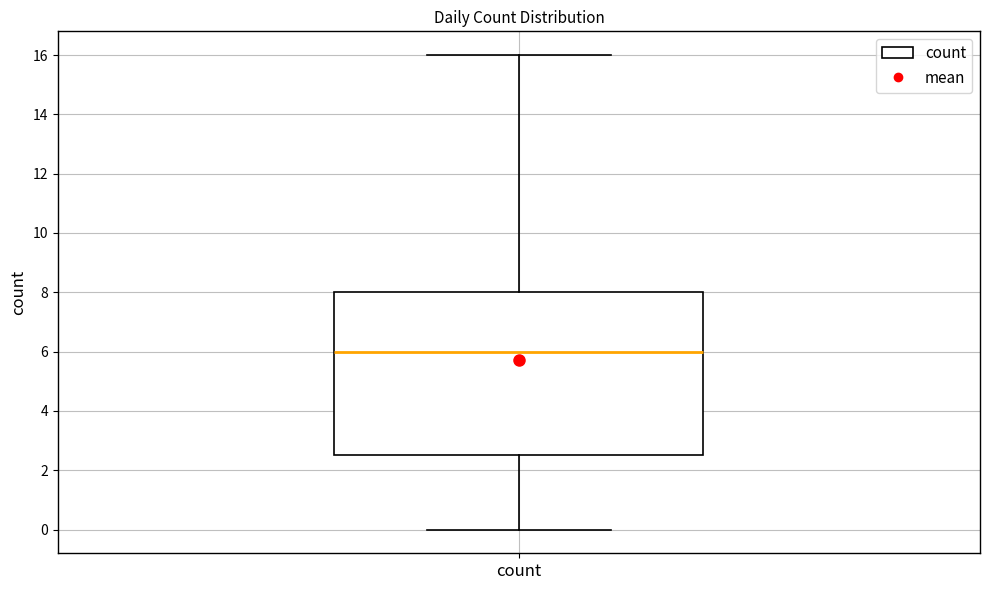

Transcribe this box plot: give where the median line is, the range the box spans, and where the two whiskers end, as read against the y-axis. The values are not printed on the chart, so give them approximately, as read against the axis.

median 6.0, box 2.6 to 8.0, whiskers 0.0 to 16.0